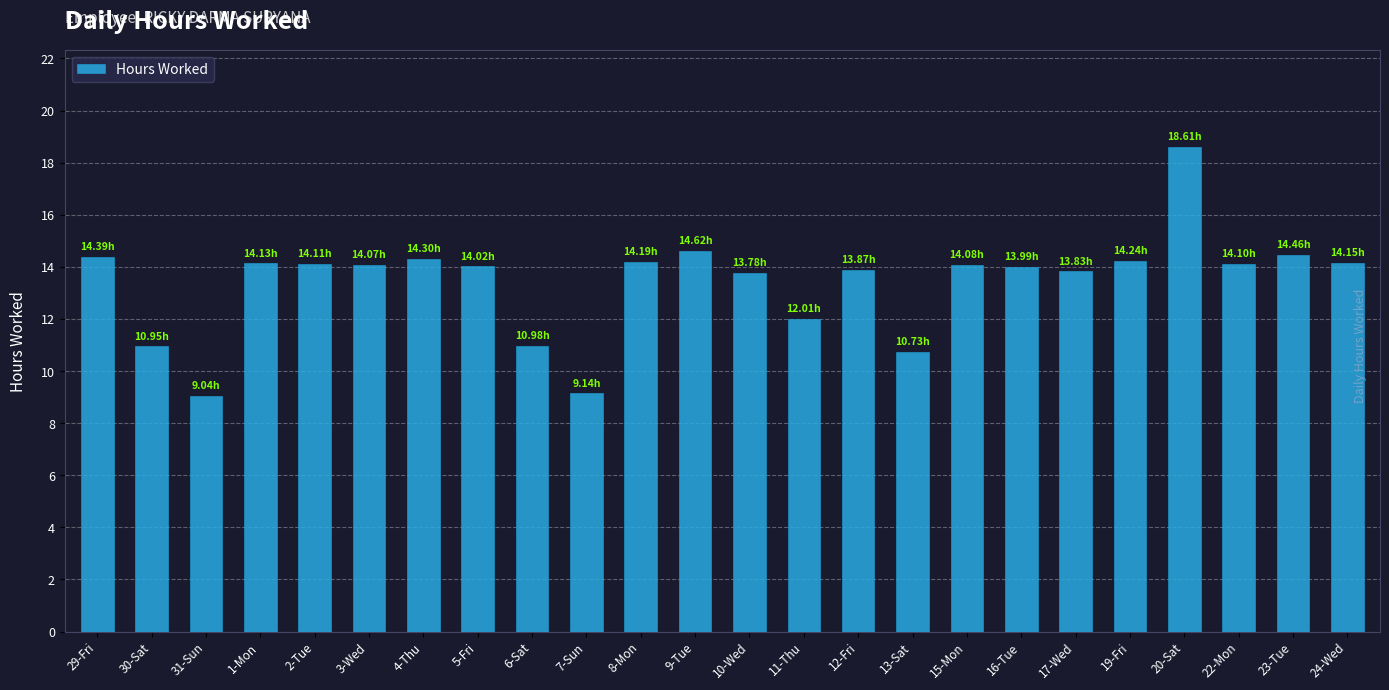

Between 11-Thu and 30-Sat, which is larger?

11-Thu